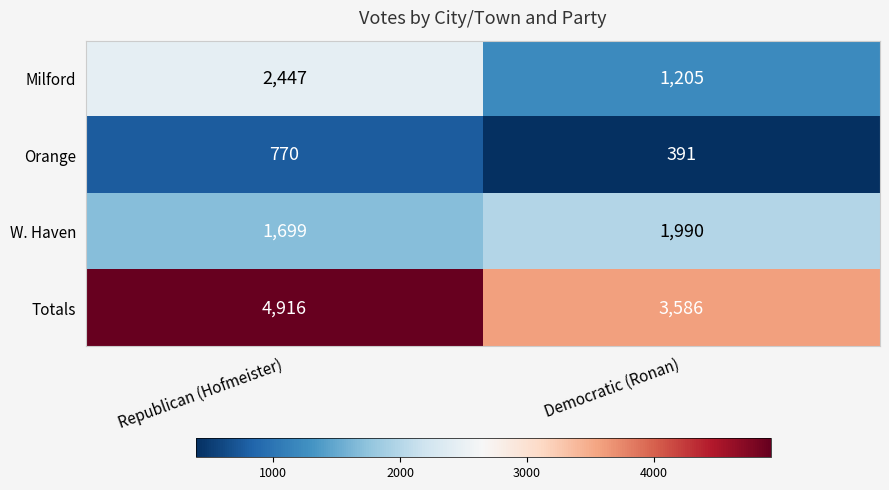

What is the difference between the W. Haven values at Democratic (Ronan) and Republican (Hofmeister)?

291